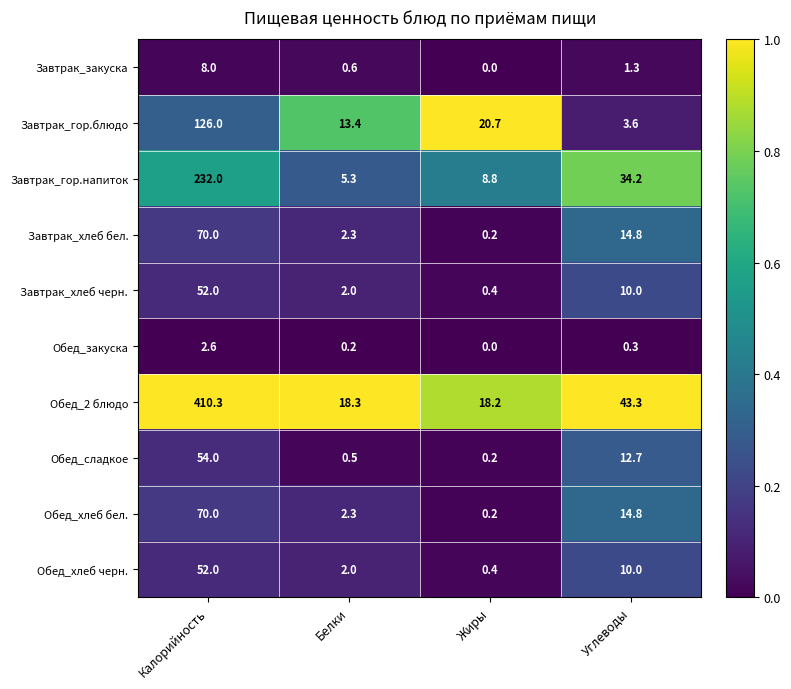

Which series has the largest range (max minus min)?

Обед_2 блюдо